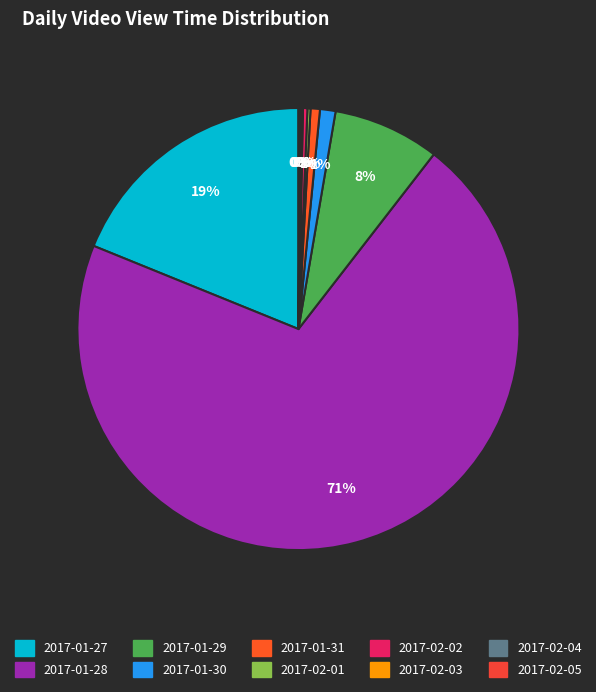

True or false: 2017-01-30 accounts for 9% of the total.

False